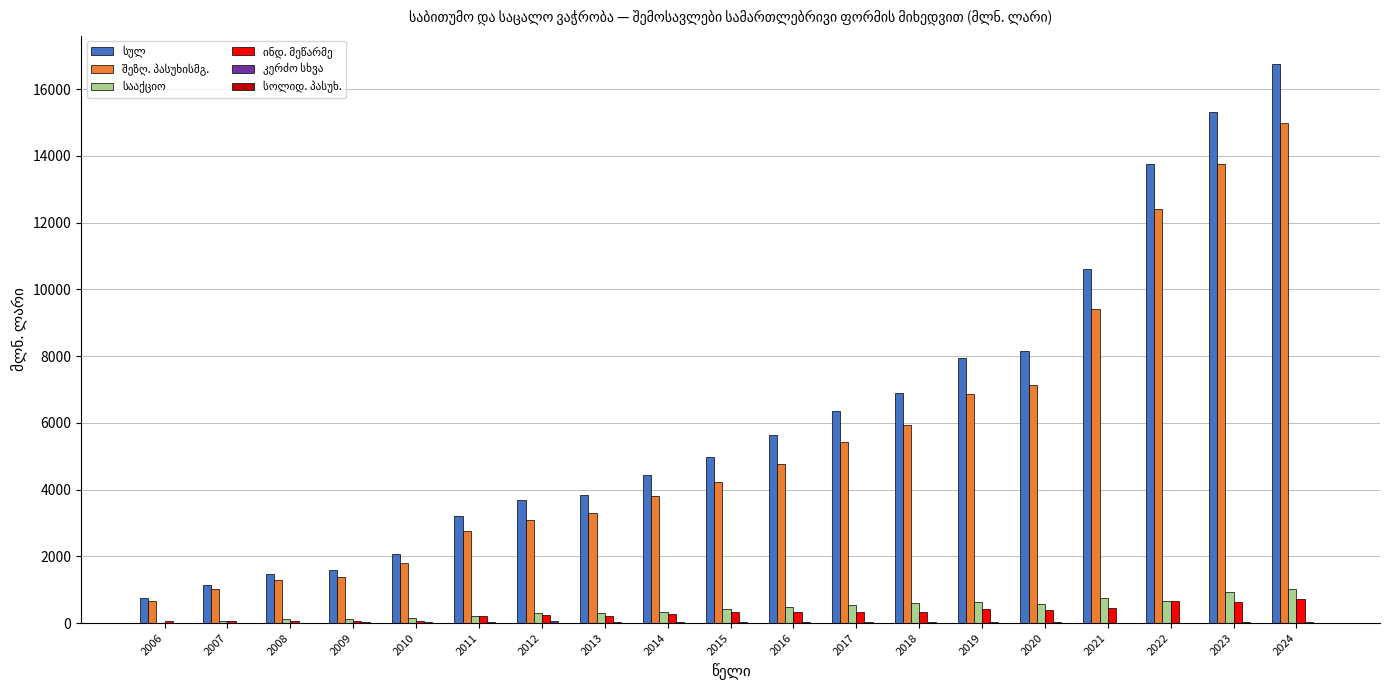

What is the maximum value shown in the chart?

16765.5